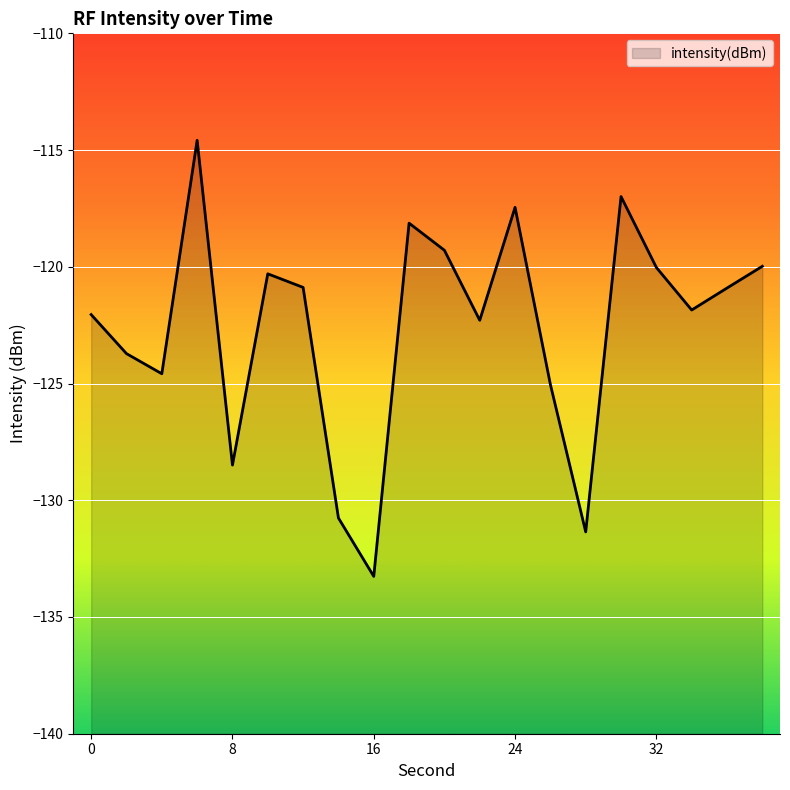

How many points are lower than both their immediate neighbors (excluding endpoints)?

6